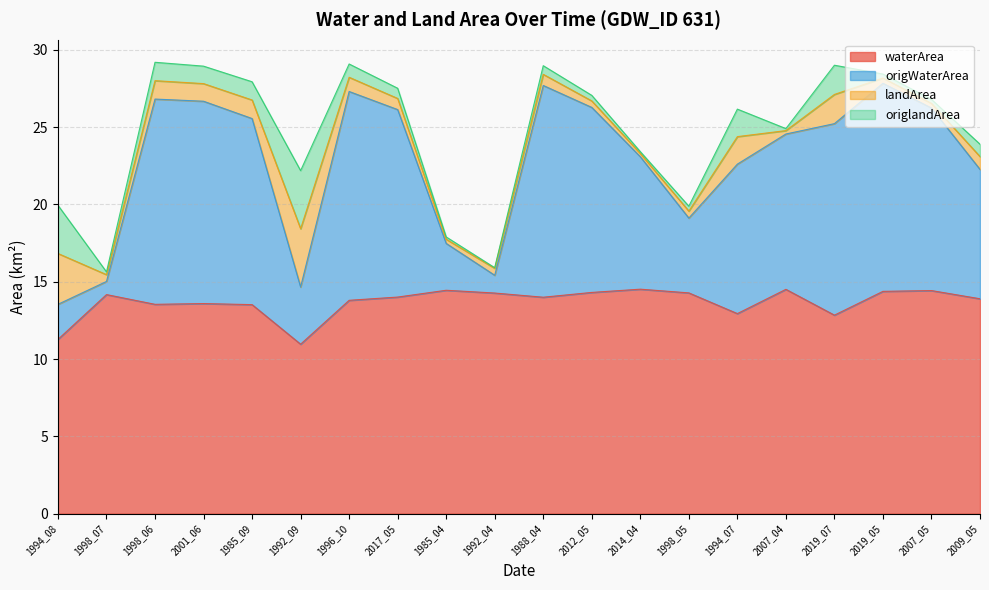

Where is the first local minimum for waterArea?

1998_06